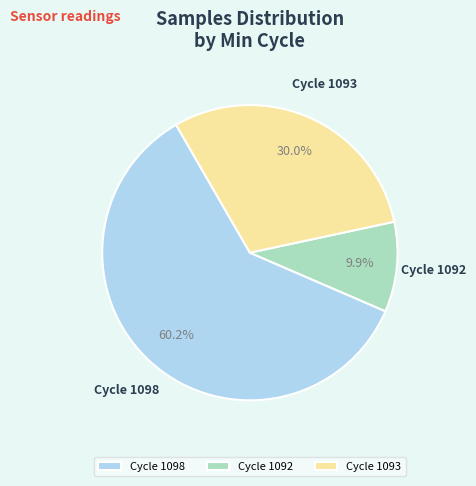

How much of the chart is everything except Cycle 1093?

70.0%